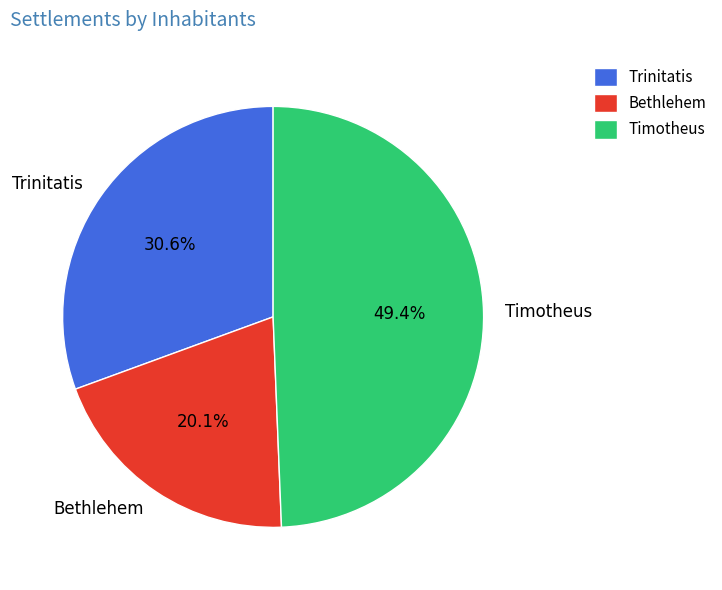

To the nearest percent, what is the difference between the largest and smallest slice percentages?

29%